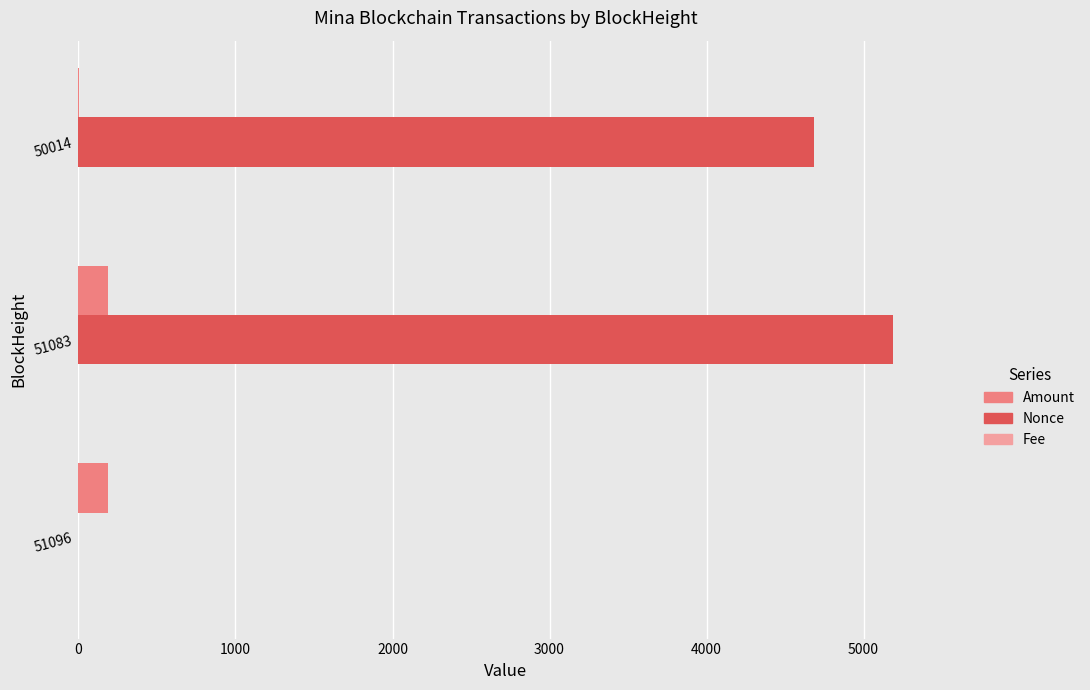

Which series has the largest total across all categories?

Nonce